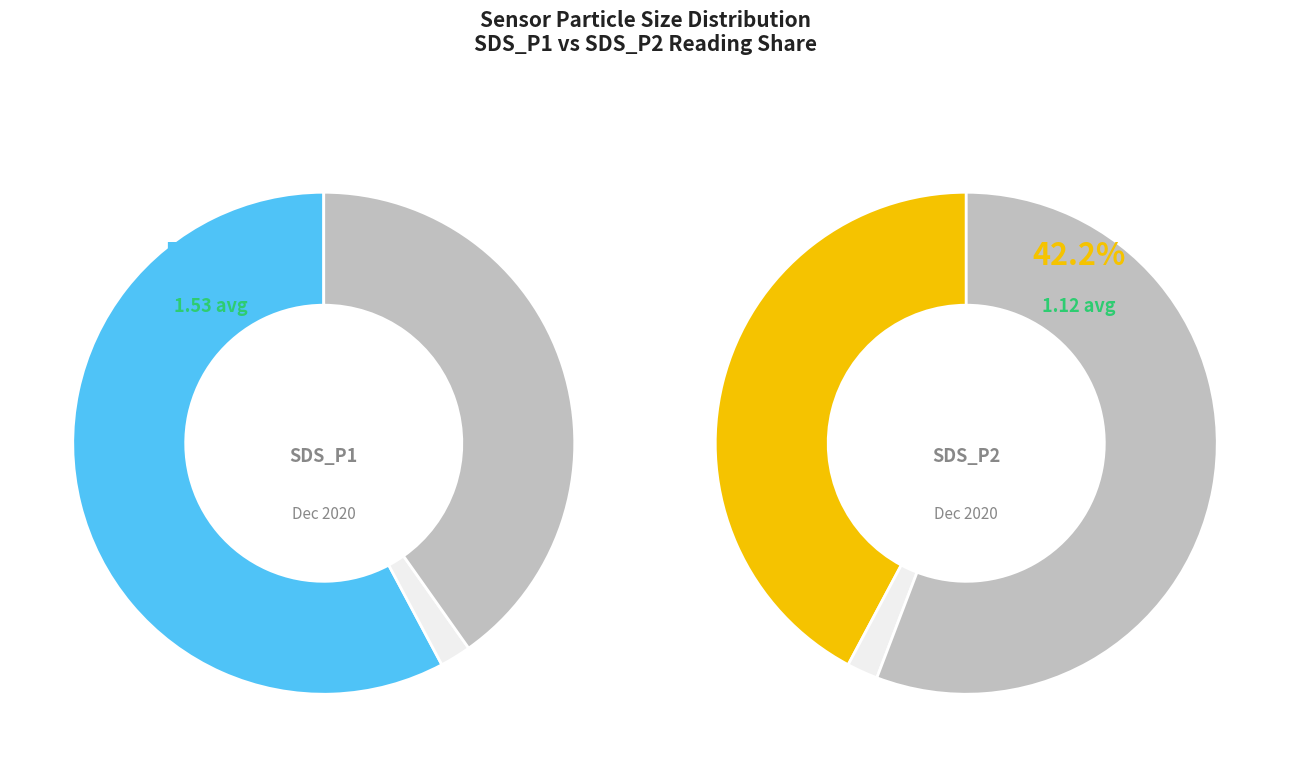

Does 17 represent more than half of the total?

No